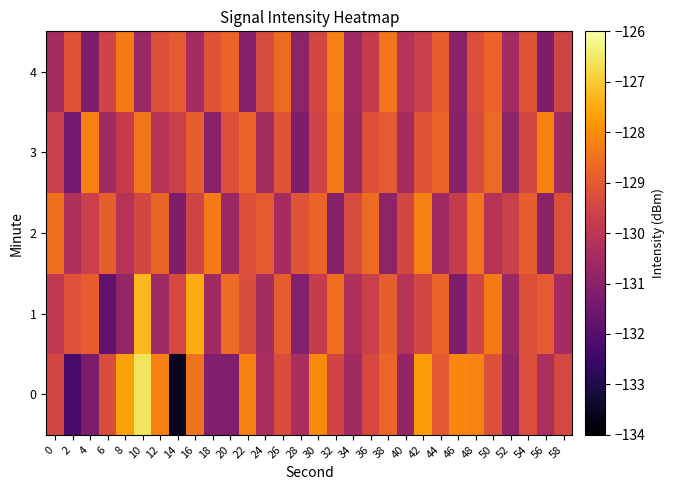

Between 22 and 4, which is larger?

22